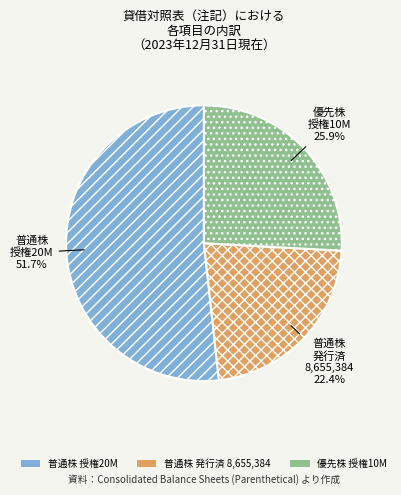

Is there any slice that represents more than half of the pie?

Yes